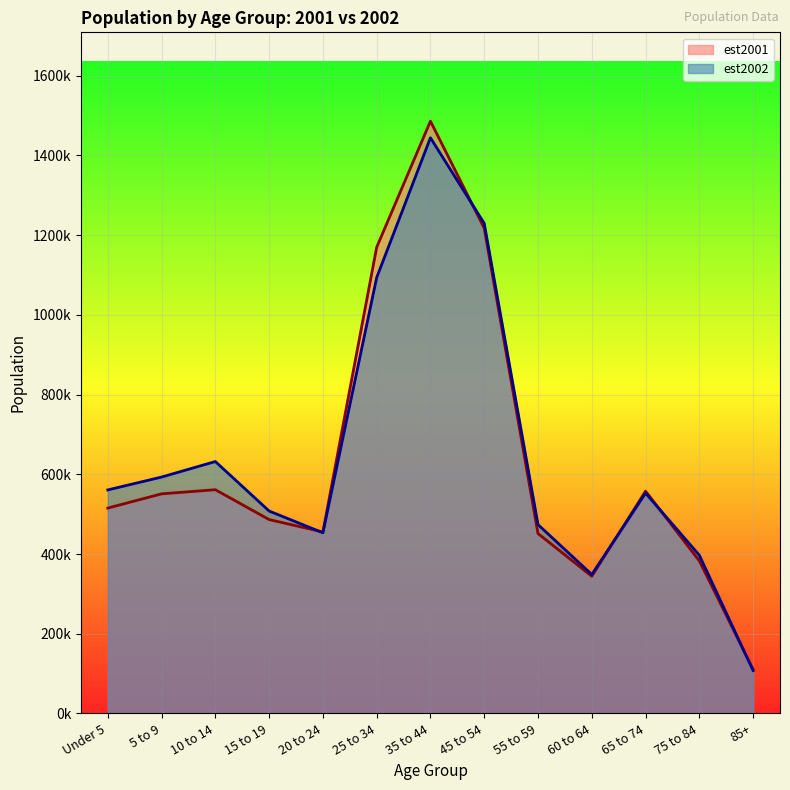

At which category does the chart reach its peak across all series?

35 to 44